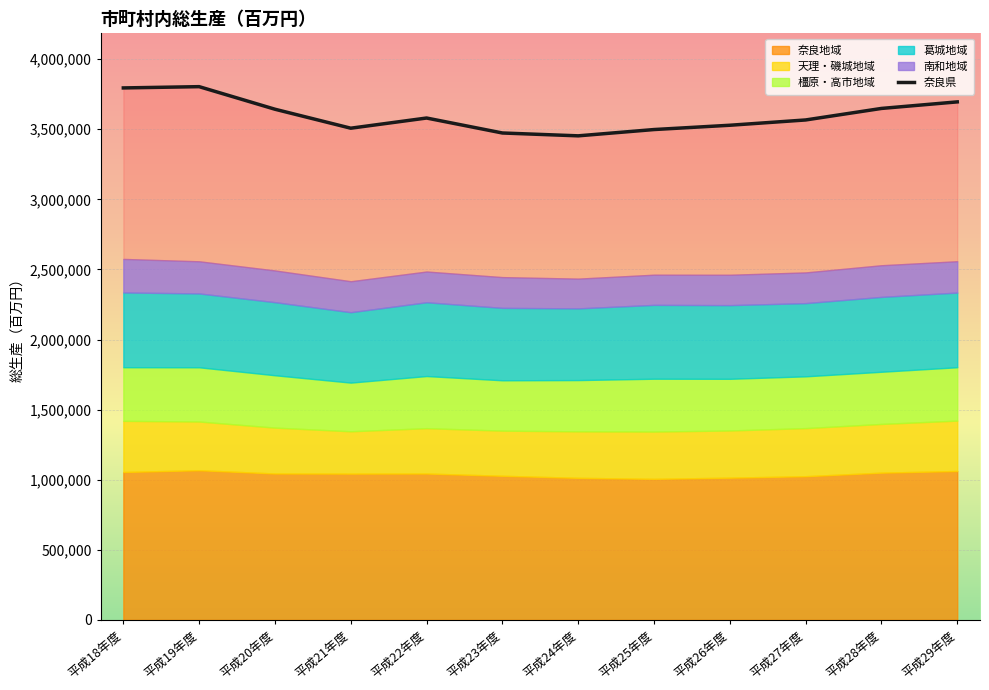

List the labels in order of value, largest first.

平成19年度, 平成18年度, 平成29年度, 平成28年度, 平成20年度, 平成22年度, 平成27年度, 平成26年度, 平成21年度, 平成25年度, 平成23年度, 平成24年度